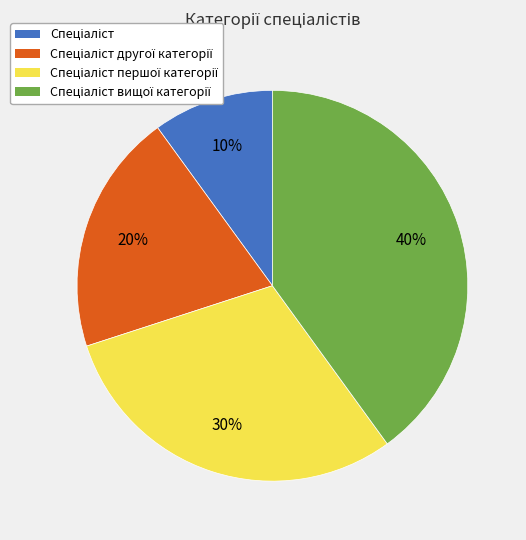

Does any single category account for the majority?

No